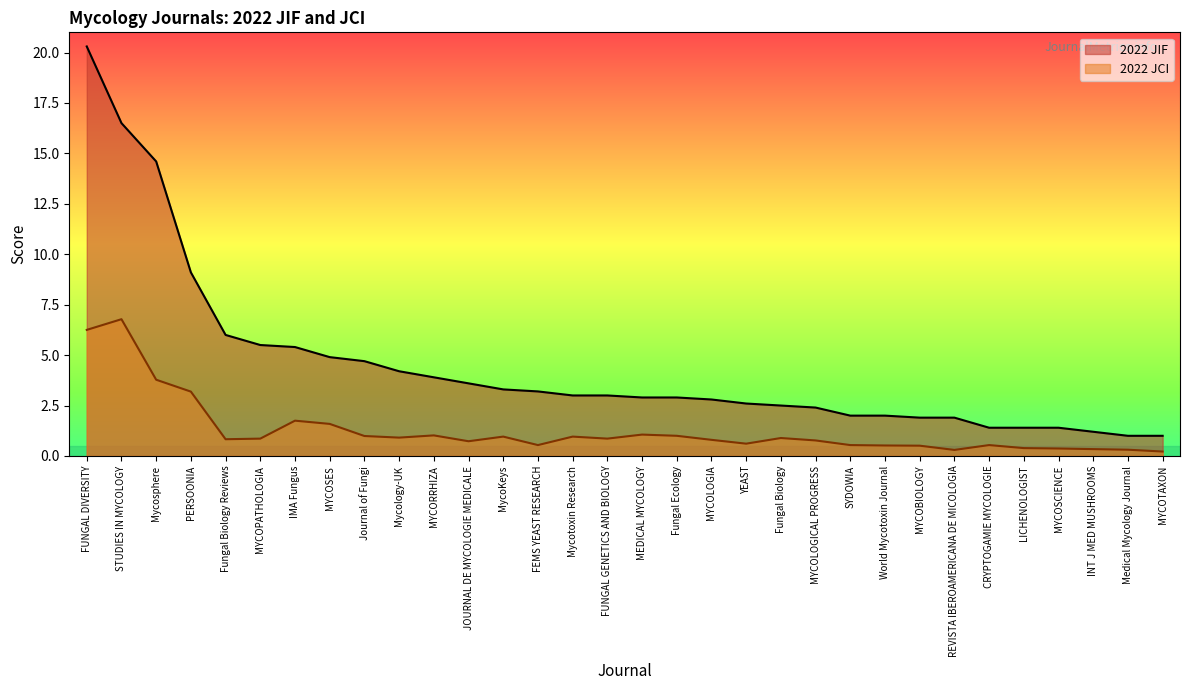

List the series in order of their overall mean, highest first.

2022 JIF, 2022 JCI